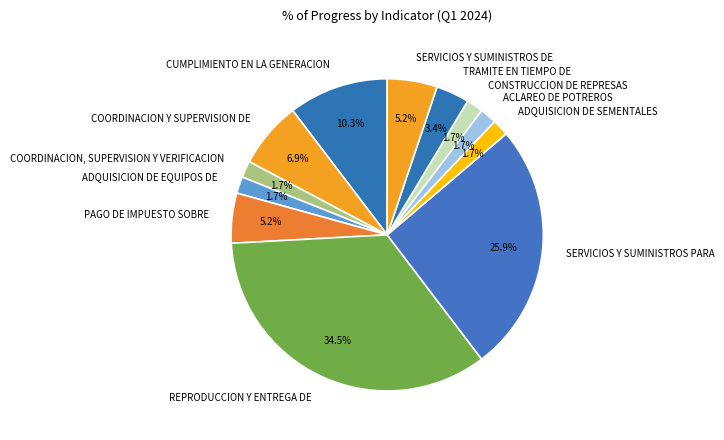

What percentage do ACLAREO DE POTREROS and SERVICIOS Y SUMINISTROS PARA together represent?

27.6%